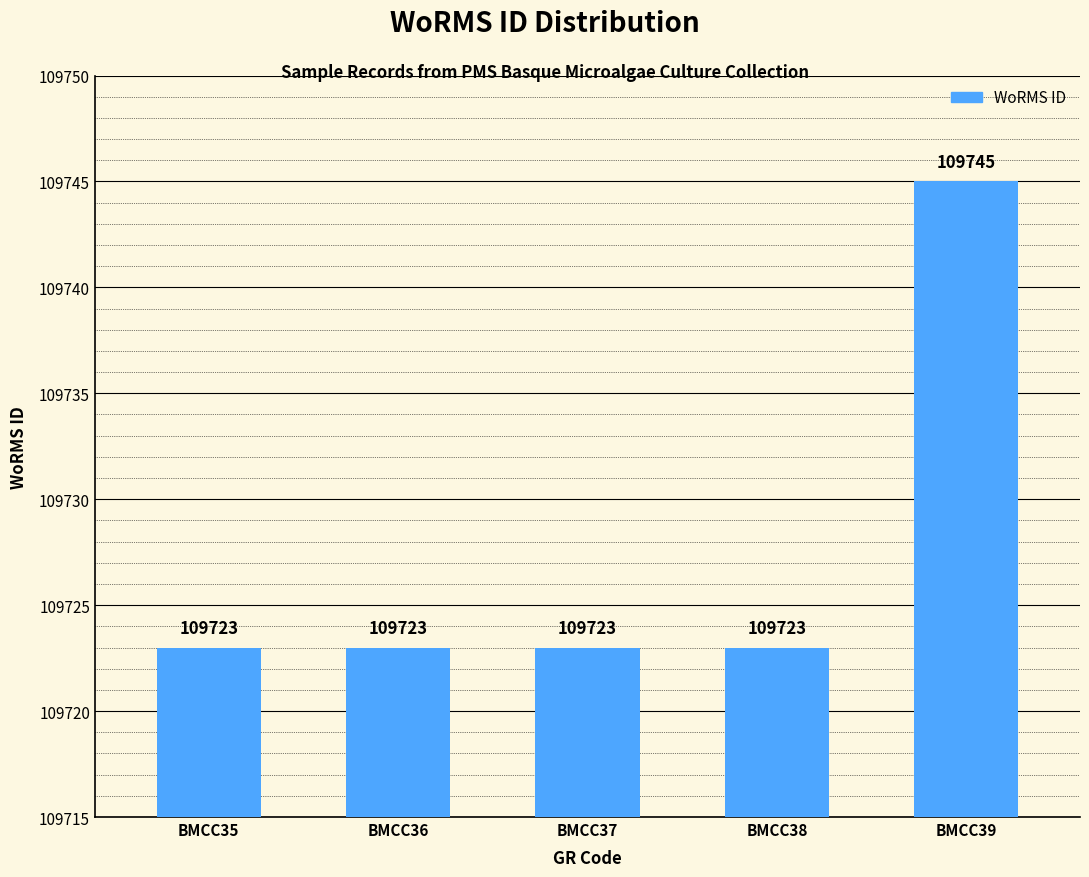

The value at BMCC36 is 109723. True or false?

True